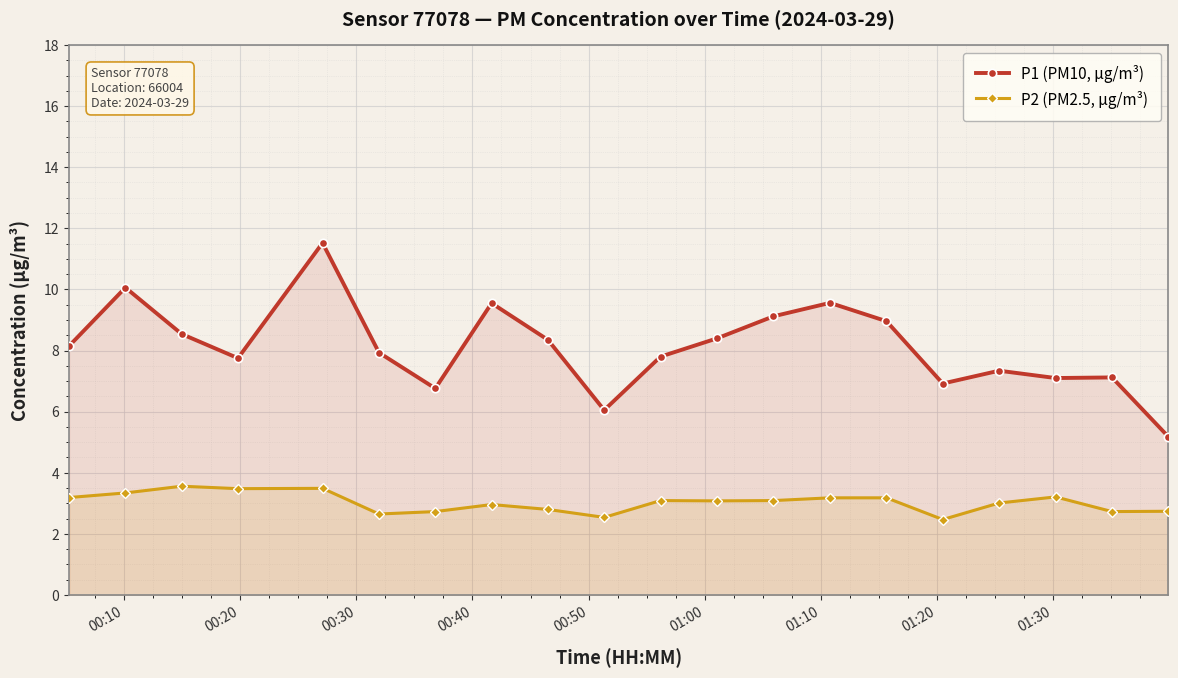

Does the chart display data point markers on the line(s)?

Yes